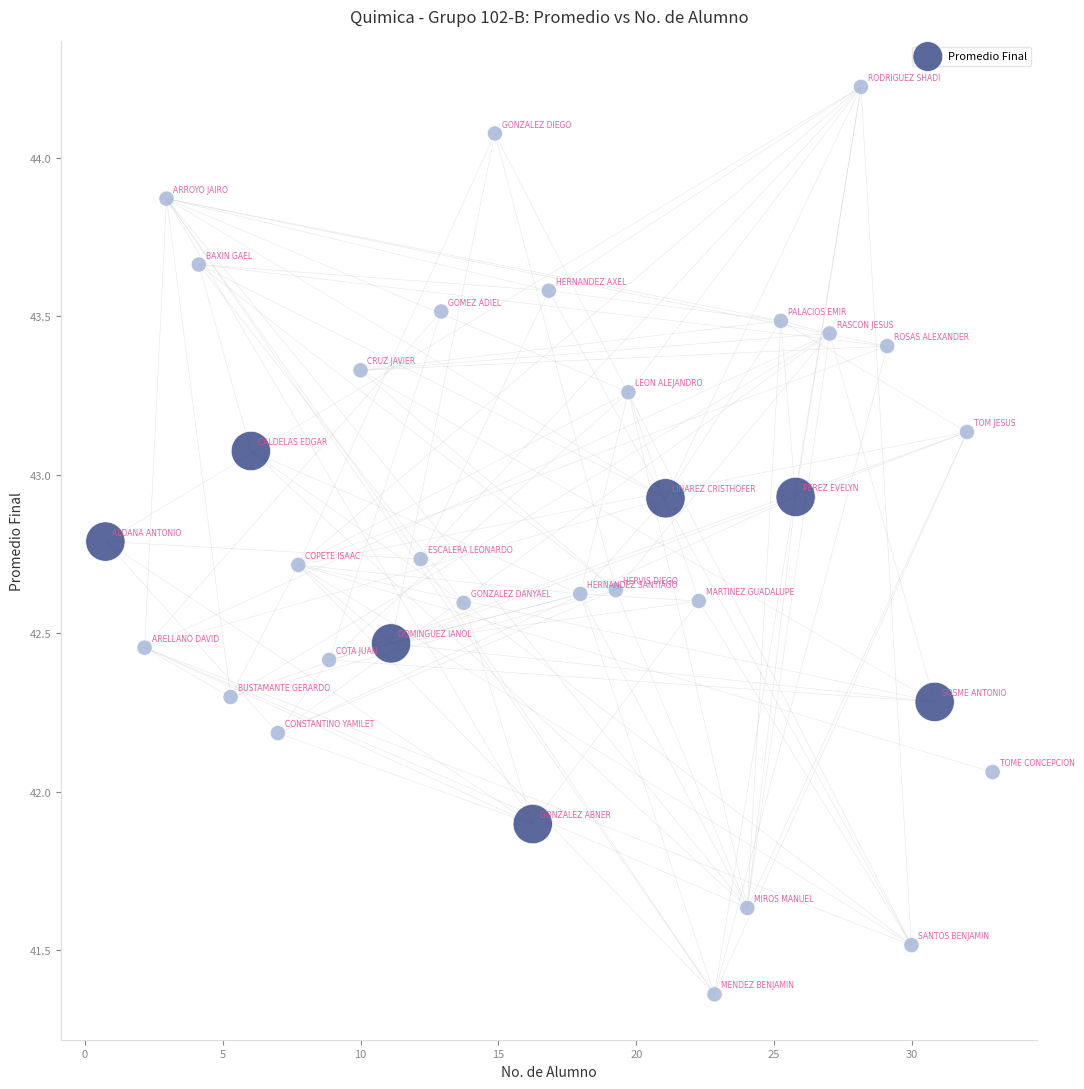

What is the range of X values (max minus min)?

32.2